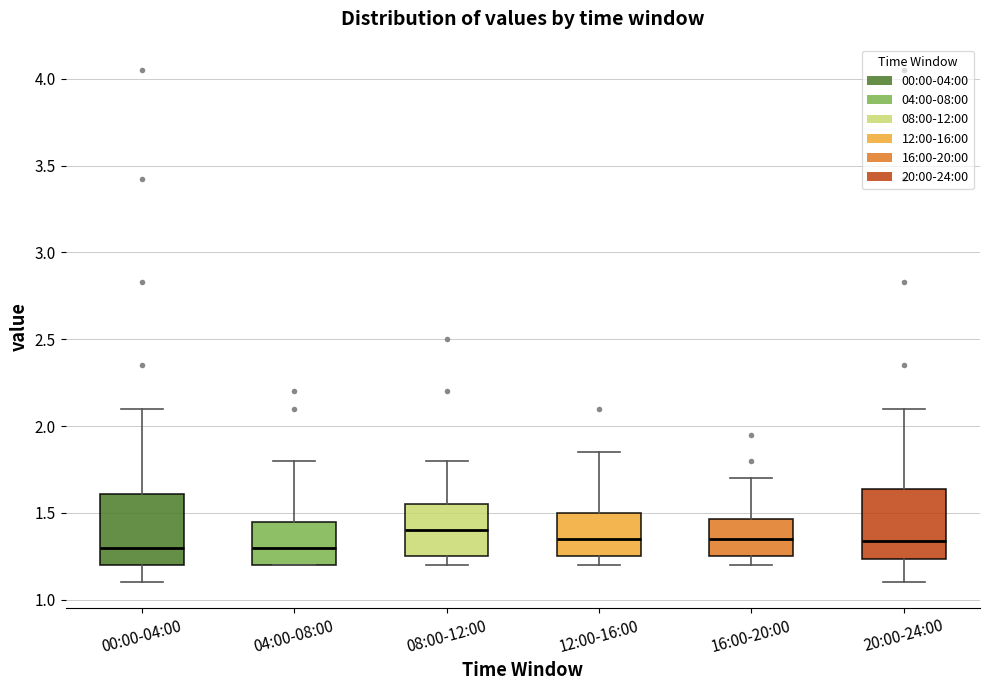

Reading left to right, transcribe this box plot: for each box, give where its median line is, the range the box spans, and where its two whiskers end, as read against the y-axis. The values are not printed on the chart, so give them approximately, as read against the axis.

00:00-04:00: median 1.30, box 1.20 to 1.60, whiskers 1.10 to 2.10
04:00-08:00: median 1.30, box 1.20 to 1.45, whiskers 1.20 to 1.80
08:00-12:00: median 1.40, box 1.25 to 1.55, whiskers 1.20 to 1.80
12:00-16:00: median 1.35, box 1.25 to 1.50, whiskers 1.20 to 1.85
16:00-20:00: median 1.35, box 1.25 to 1.45, whiskers 1.20 to 1.70
20:00-24:00: median 1.35, box 1.25 to 1.65, whiskers 1.10 to 2.10